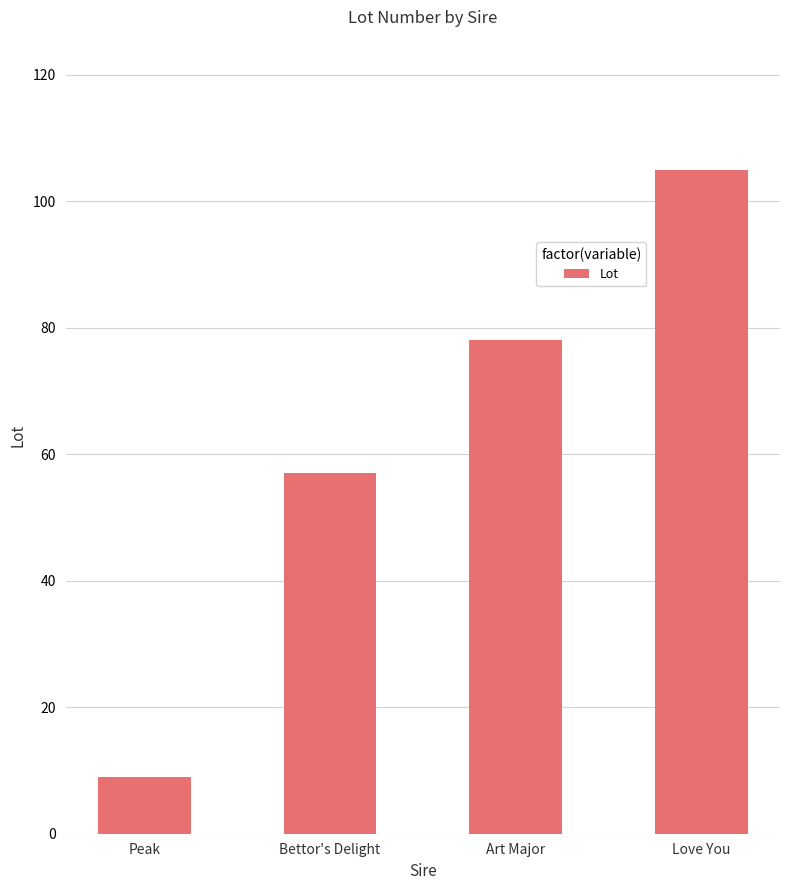

How many values are below 78?

2